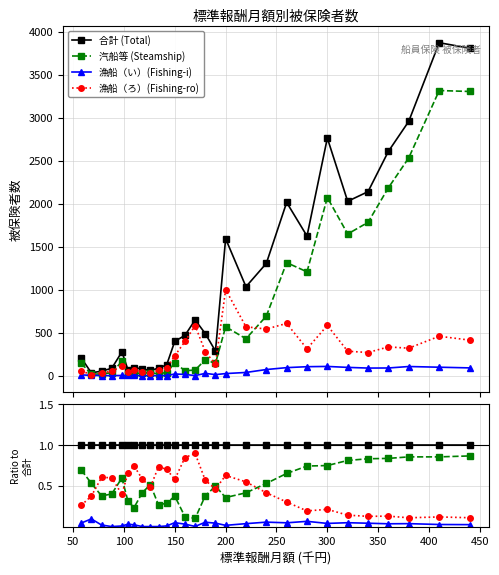

How many values in the 漁船（い）(Fishing-i) series exceed 0?

24